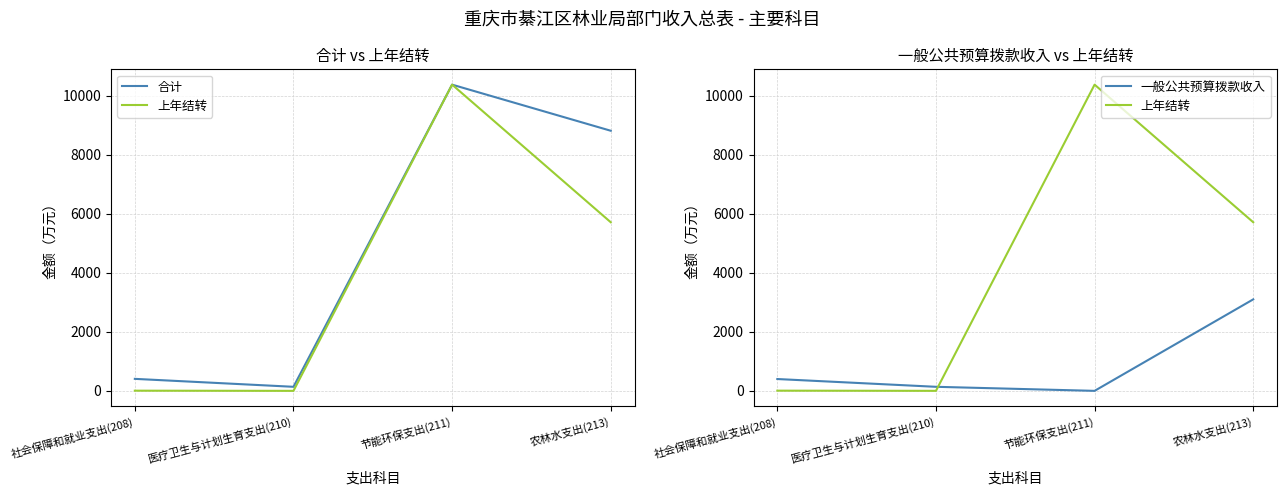

What is the maximum value shown in the chart?

10377.8